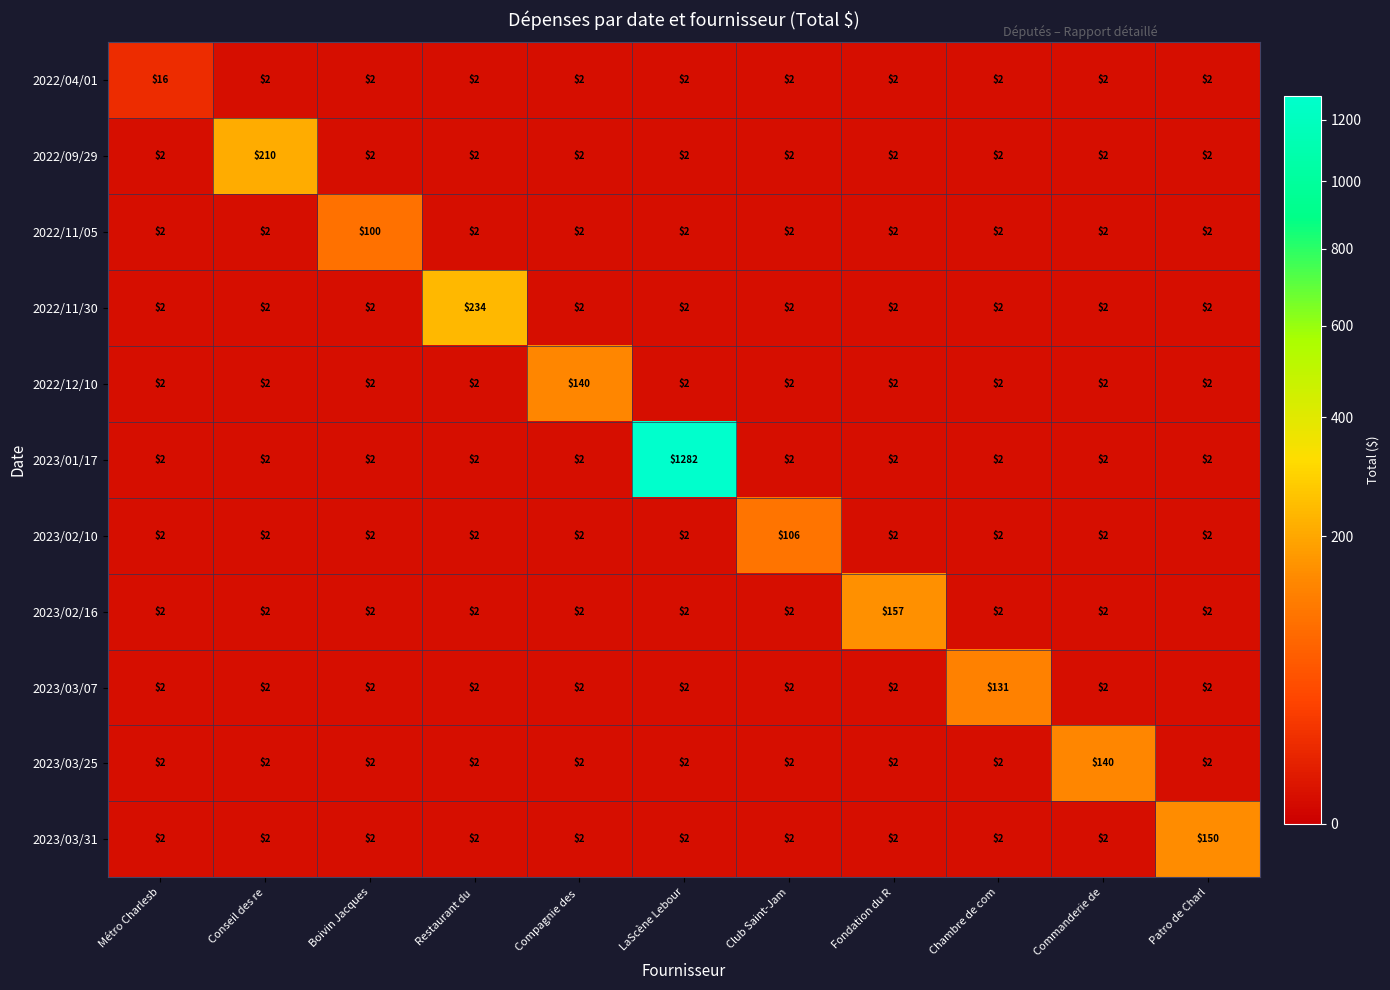

At which category does the chart reach its peak across all series?

LaScène Lebour